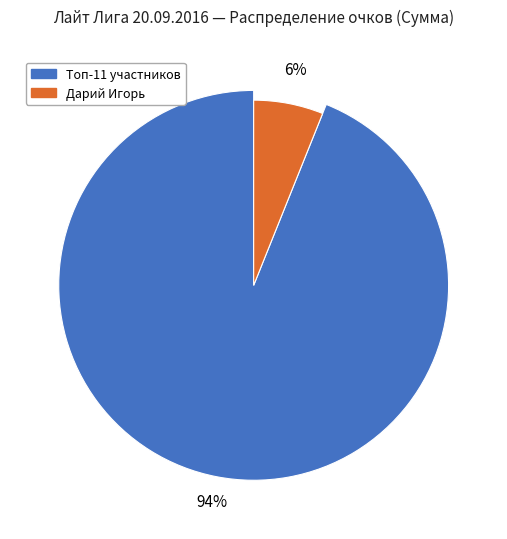

Which category has the smallest portion of the pie?

Дарий Игорь